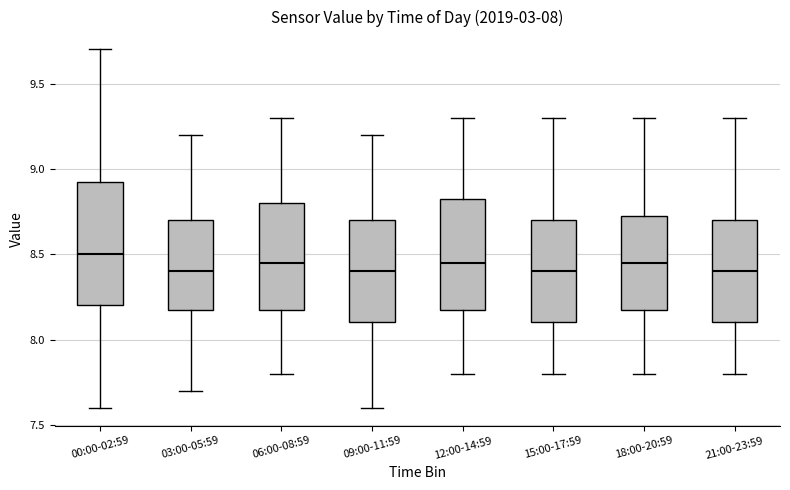

Which box is the tallest, from its lower edge to its upper edge?

00:00-02:59